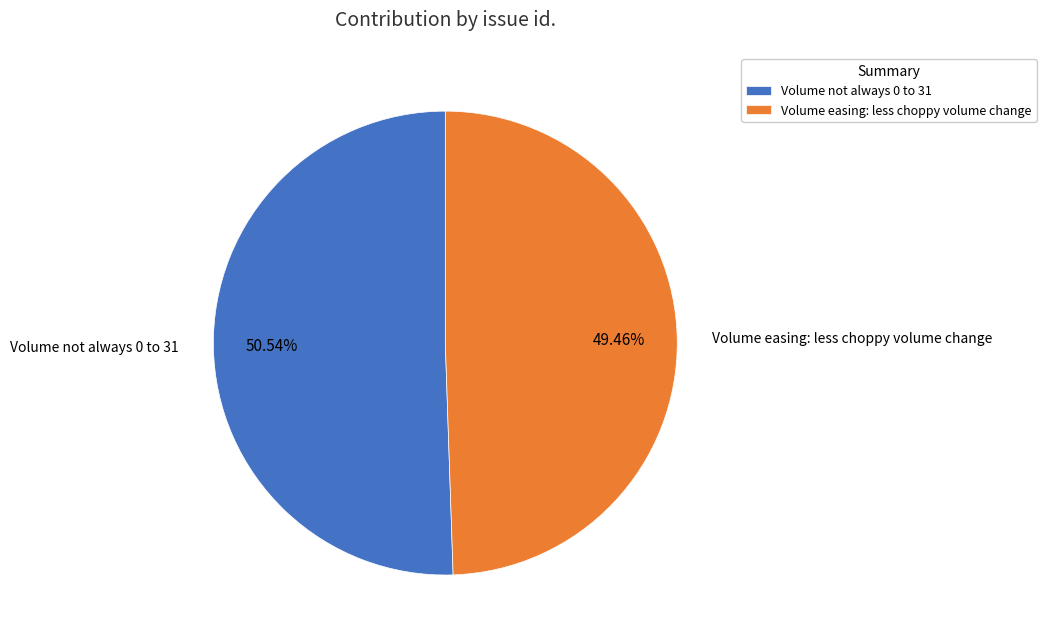

Which slice is the smallest?

Volume easing: less choppy volume change